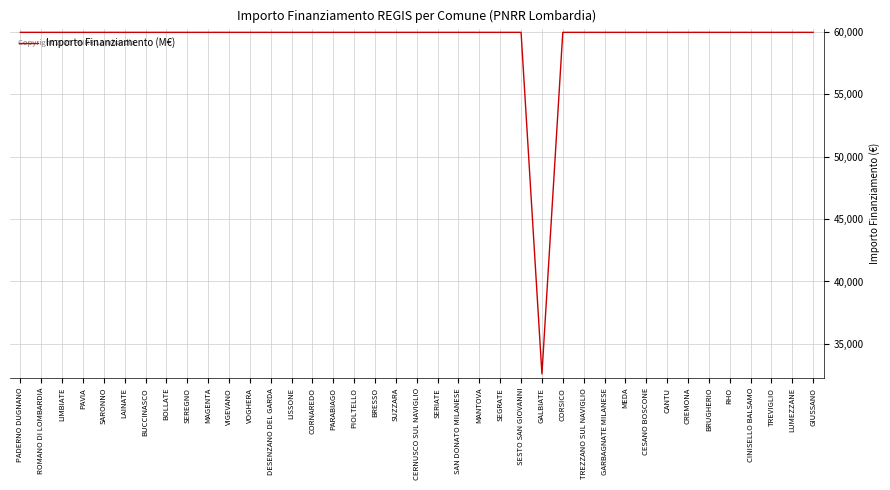

Read the value at CORNAREDO.

59966